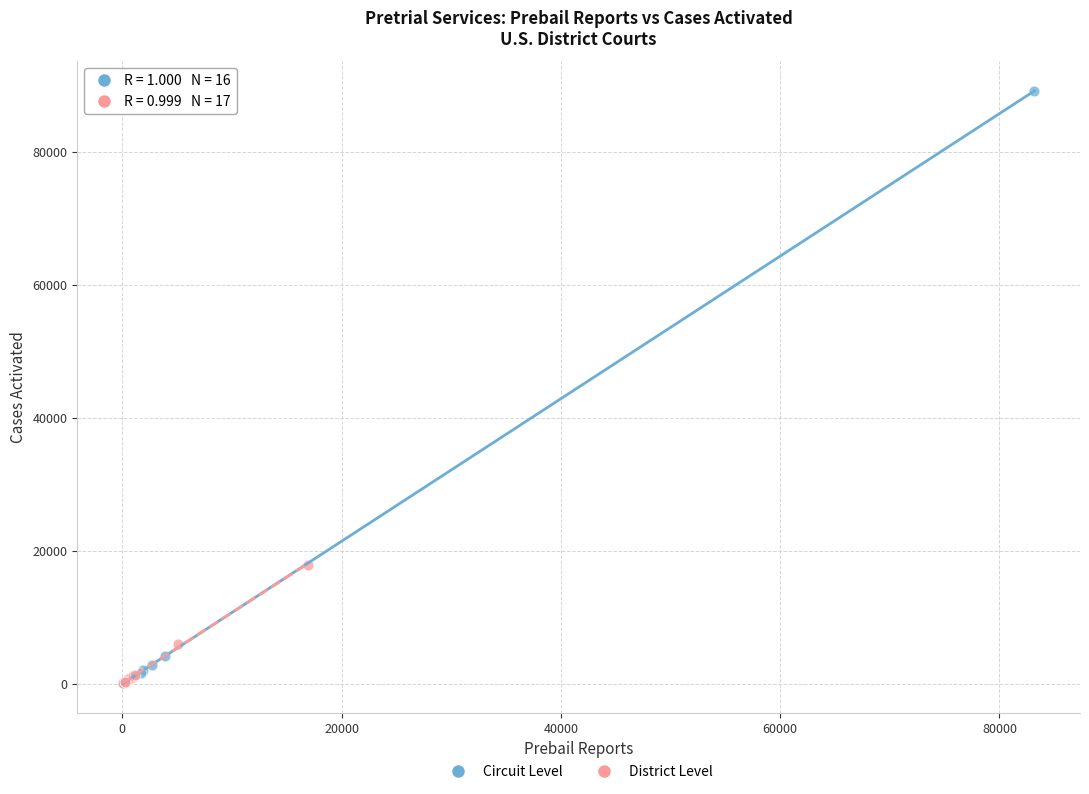

Which series contains the highest Y value?

Circuit Level